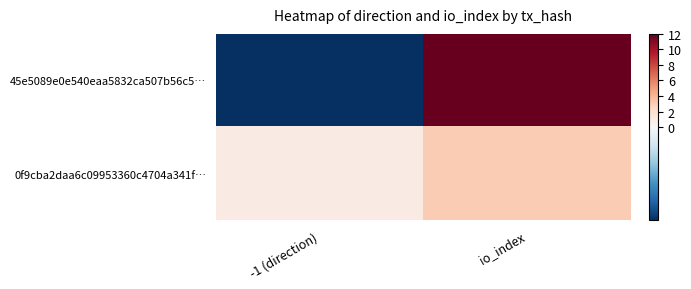

Which label corresponds to the smallest value in the chart?

-1 (direction)